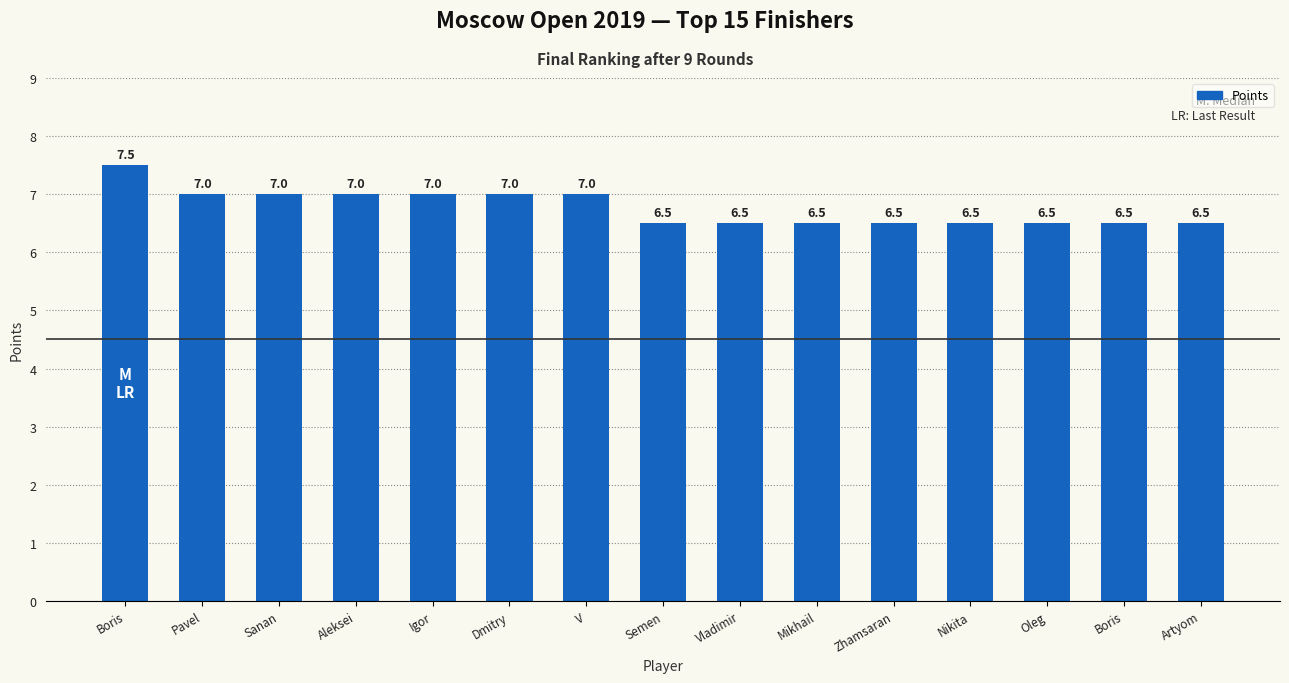

Does the chart contain any negative values?

No